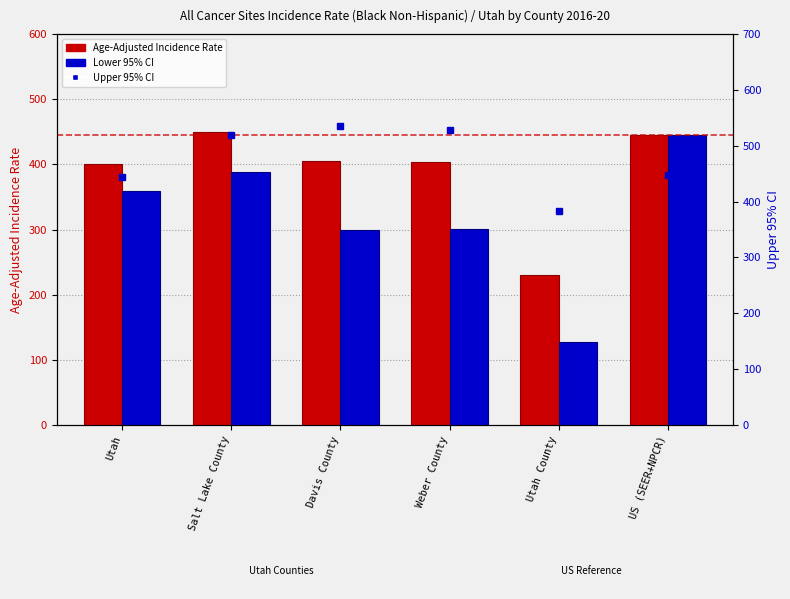

The value of Upper 95% CI at Utah is 444.7. True or false?

True